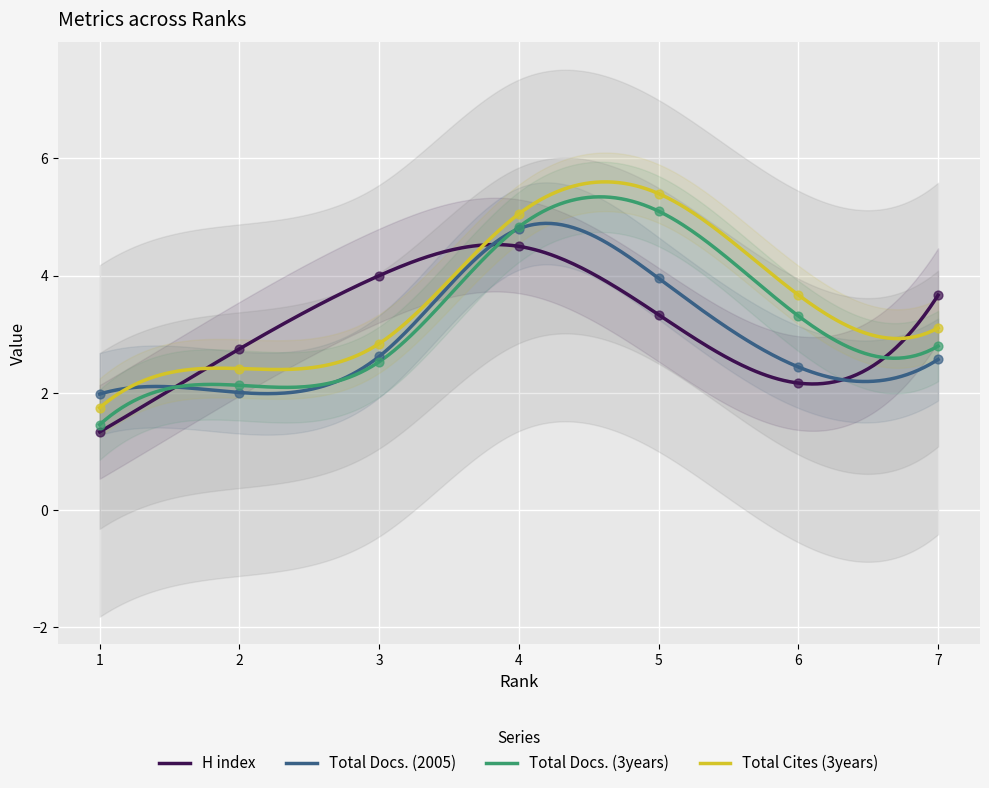

What are all the series names shown in the legend?

H index, Total Docs. (2005), Total Docs. (3years), Total Cites (3years)